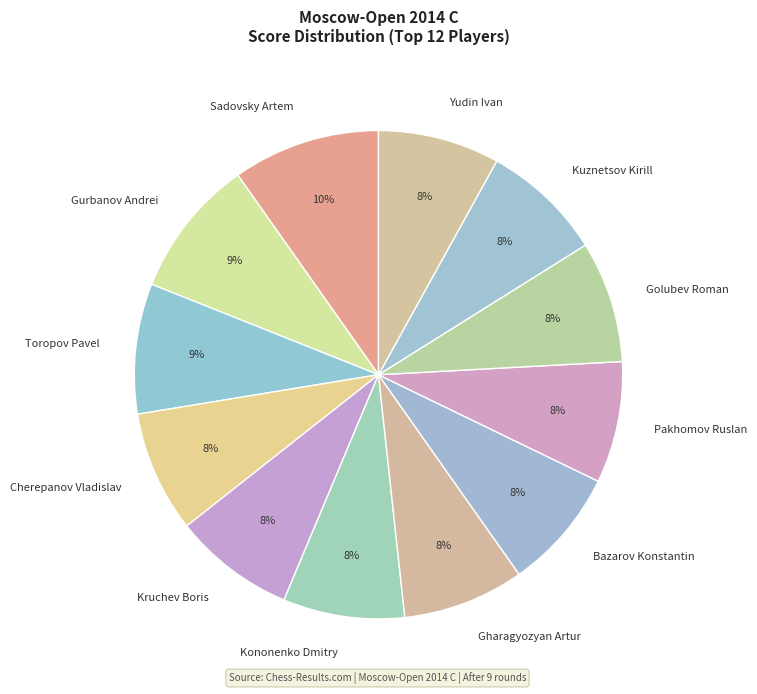

Is there a majority slice in this chart?

No